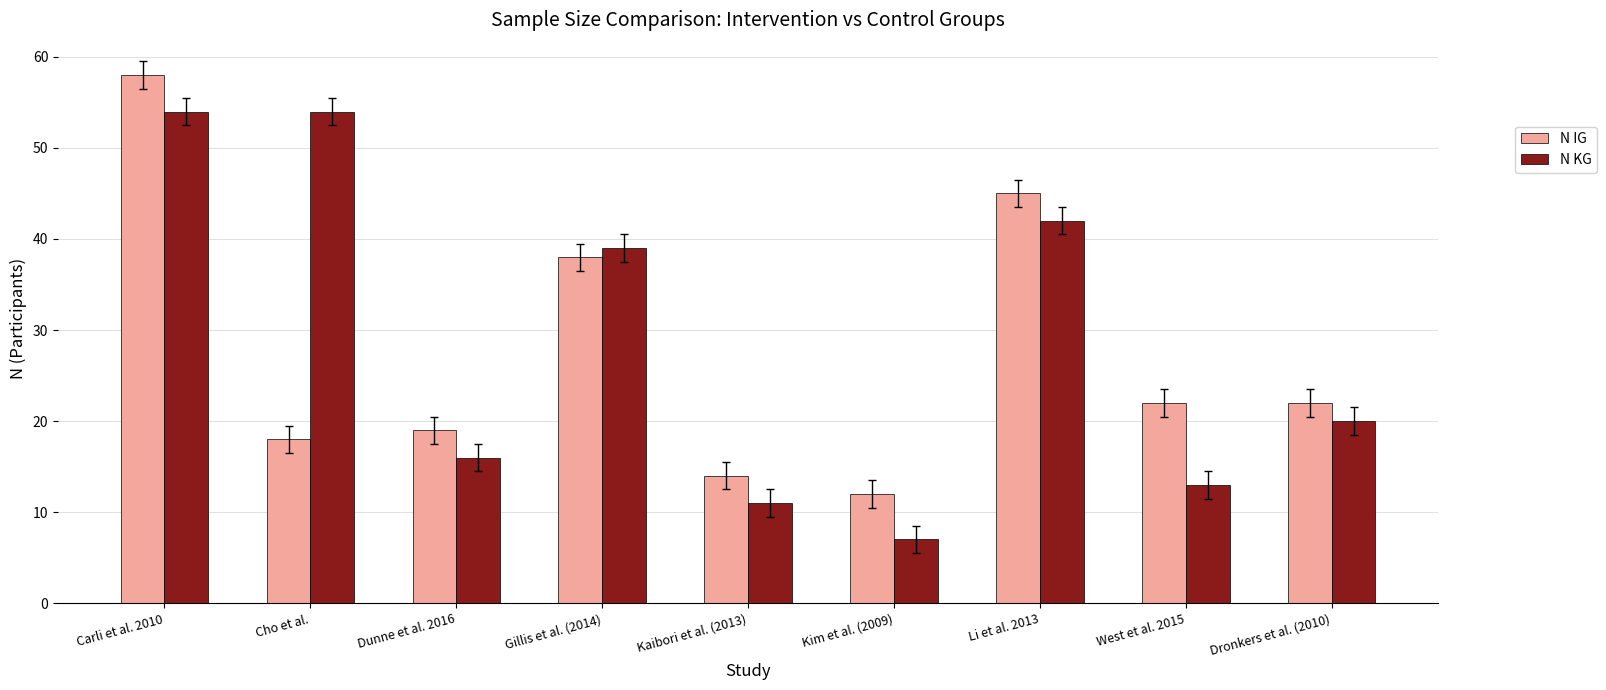

What are all the series names shown in the legend?

N IG, N KG